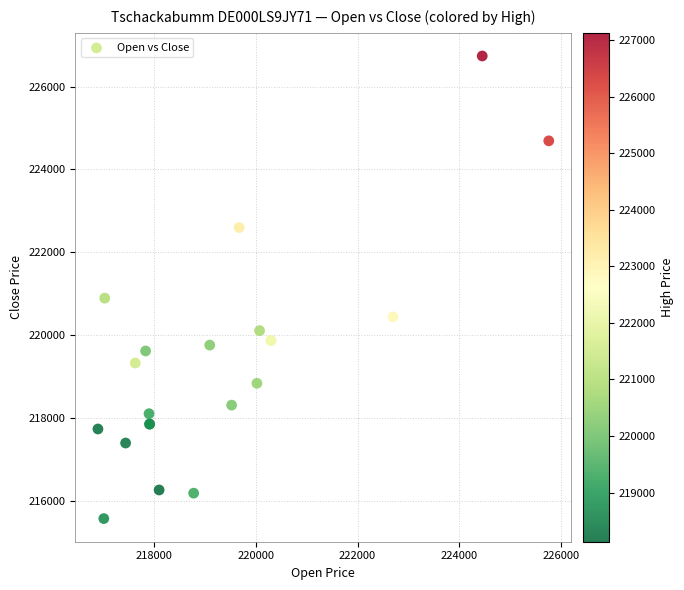

What Y value in the scatter plot is closest to 221152?

220890